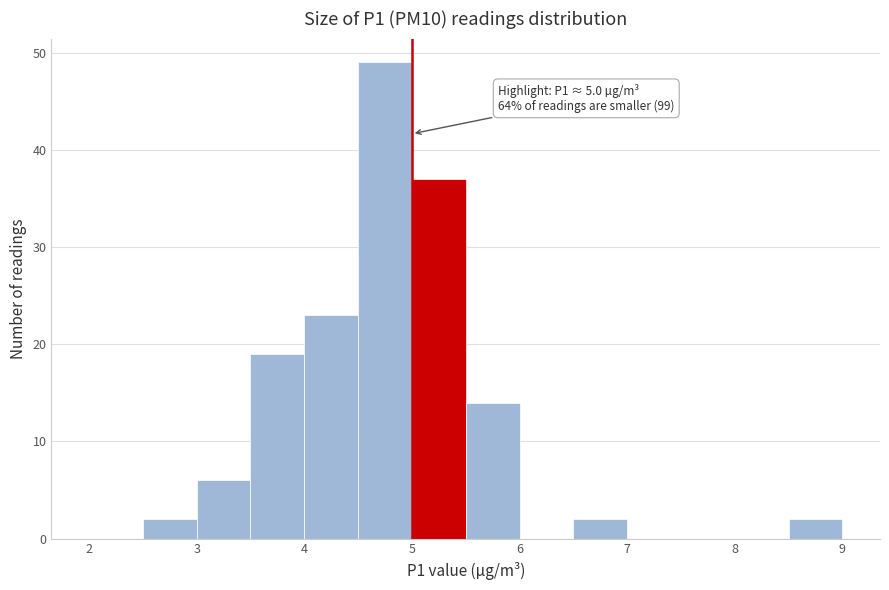

Over which range of the x-axis is the bar tallest?

4.5 to 5.0